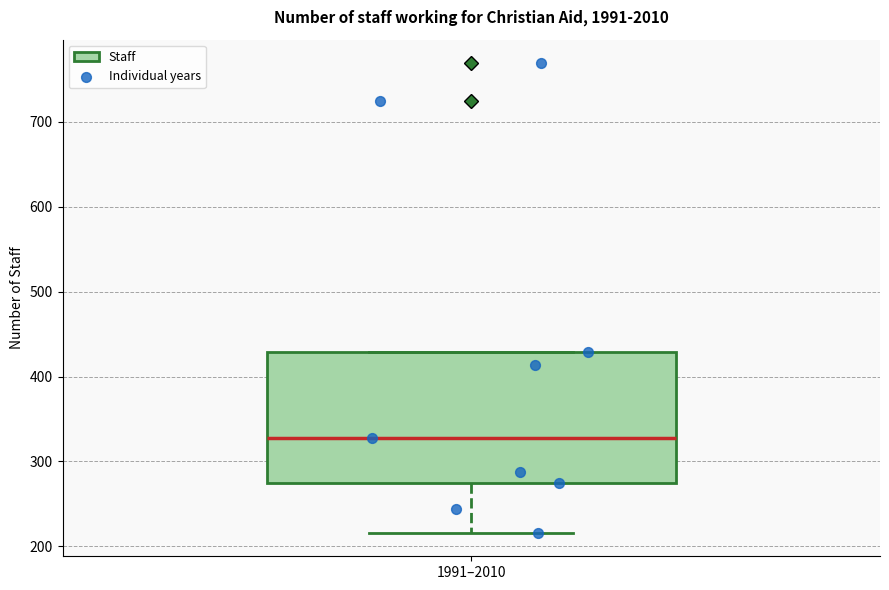

Read this box plot against the y-axis: the position of the median line, the range covered by the box, and the ends of both whiskers. The values are not printed on the chart, so give them approximately, as read against the axis.

median 330, box 280 to 430, whiskers 220 to 430